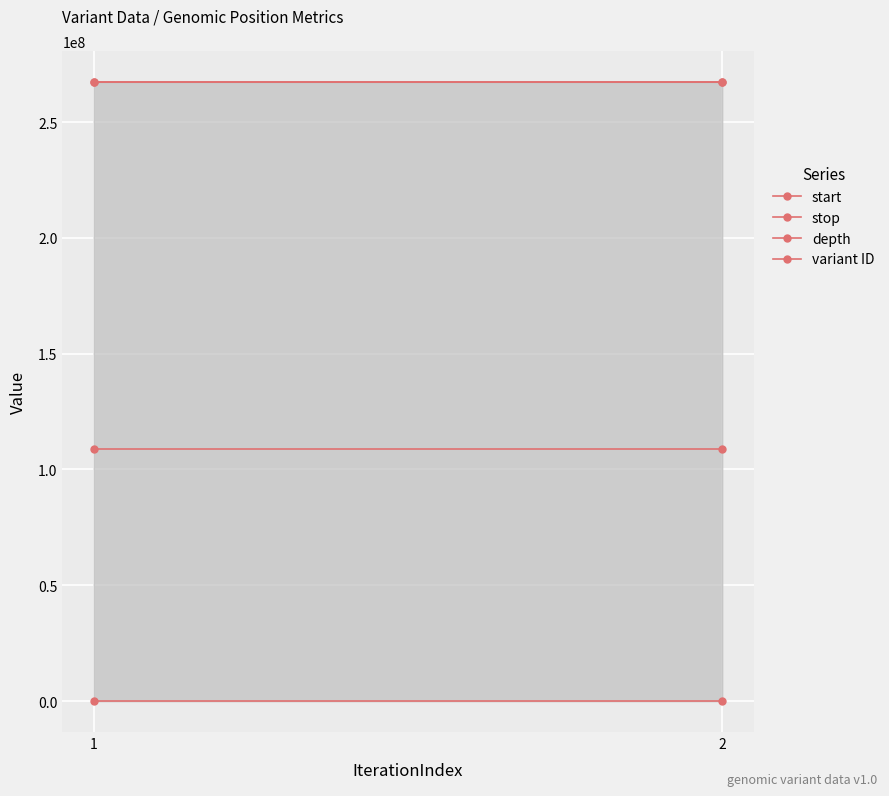

Reading right to left, extract all data points from this chart.

start: 2=267284710	1=267284509
stop: 2=267284711	1=267284510
depth: 2=34	1=29
variant ID: 2=108639462	1=108639461